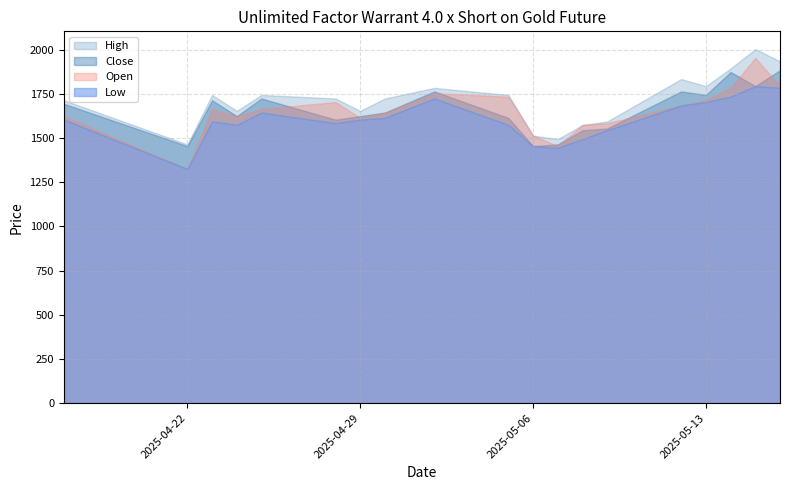

What is the difference between the second highest and minimum values in the High series?

470